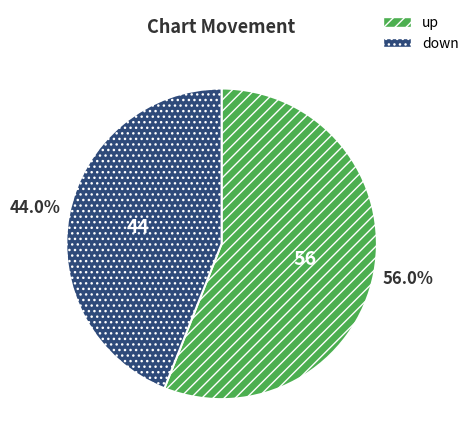

To the nearest percent, what percentage of the pie is down?

44%